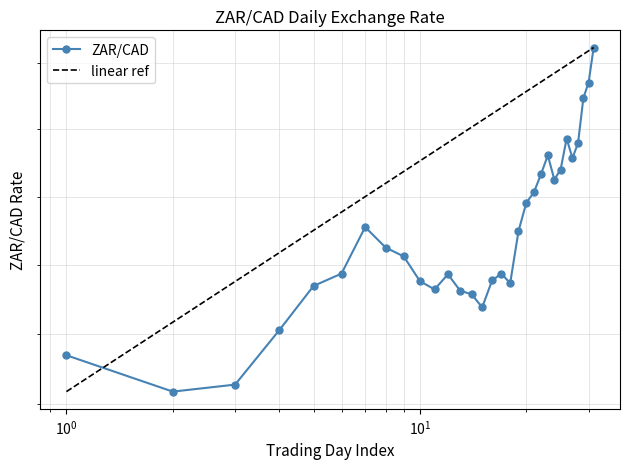

The value at 2020-11-02 is 0.1. True or false?

False